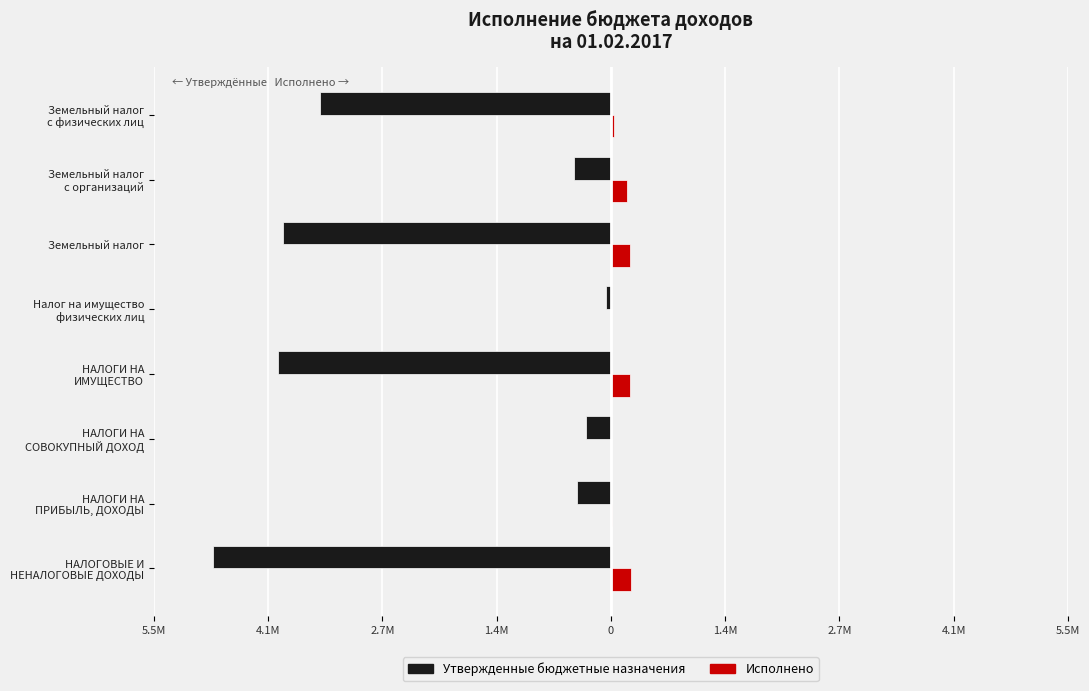

What is the difference between the second highest and minimum values in the Исполнено series?

225126.4